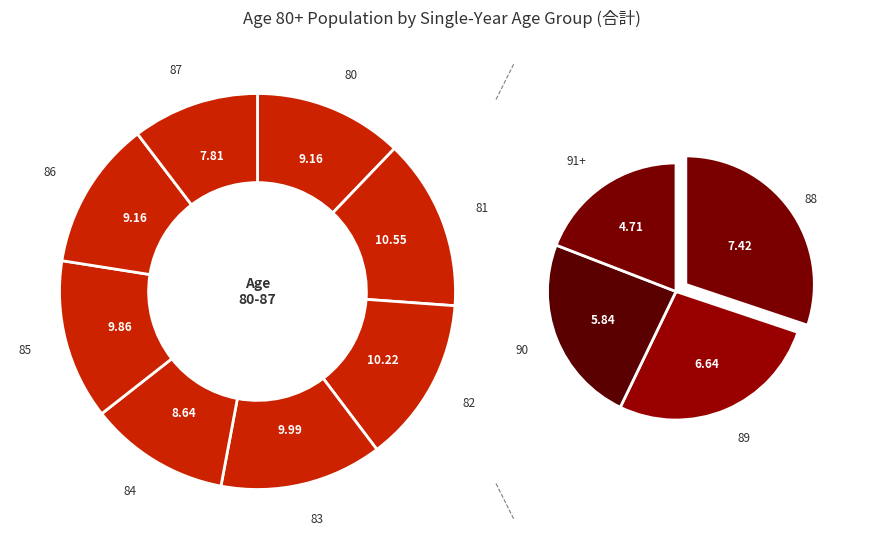

To the nearest percent, what is the average slice percentage?

8%